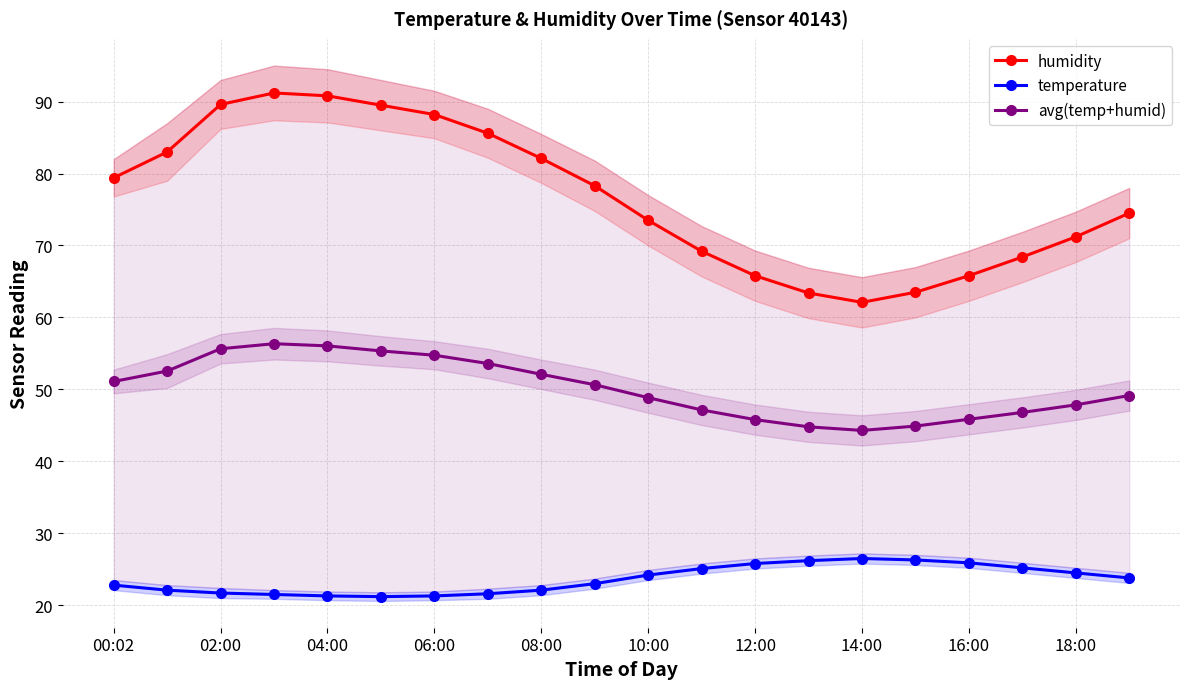

The humidity series shows 120.6 at 16:00. True or false?

False